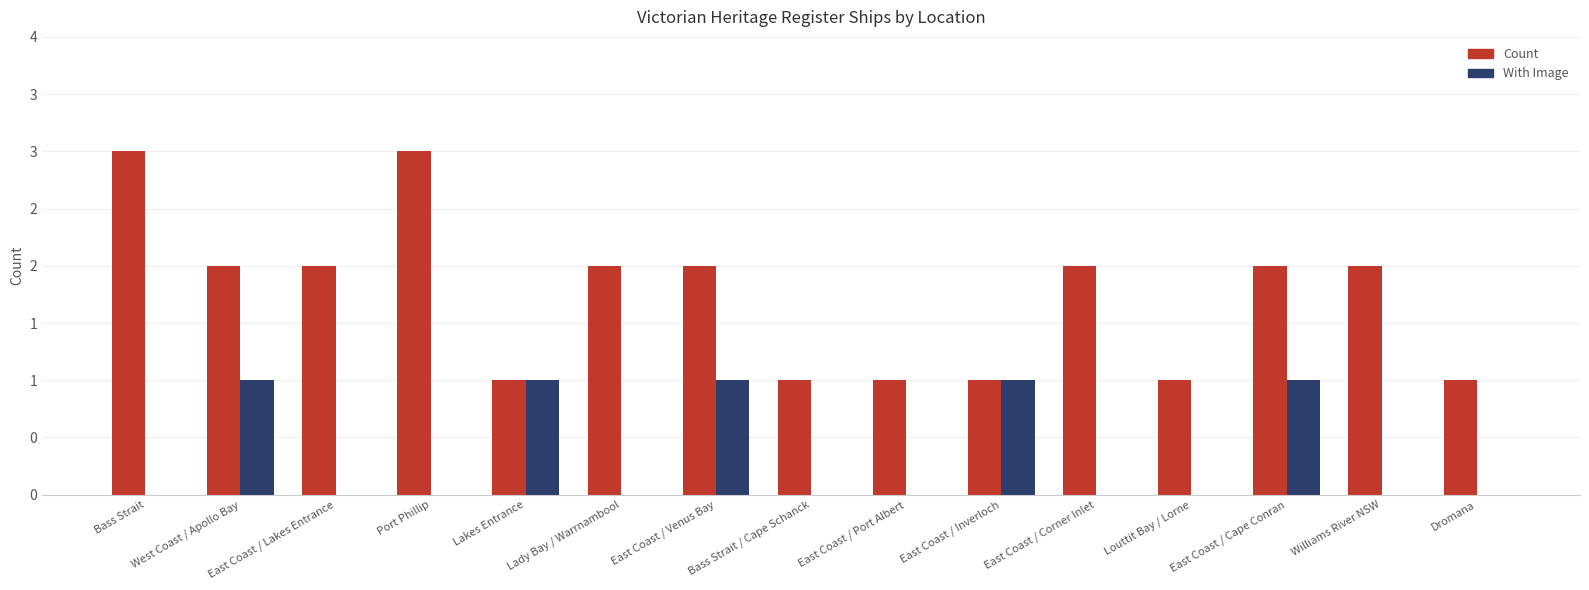

Which category has the highest value in the Count series?

Bass Strait